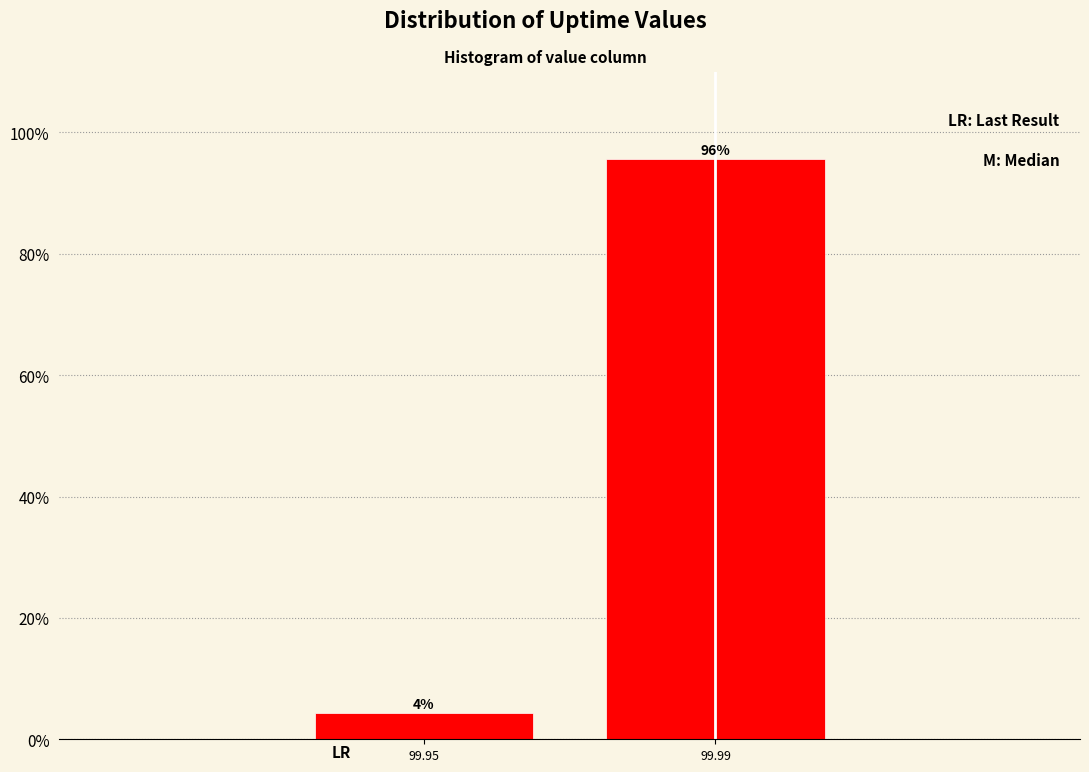

What is the sum of the values at 99.99 and 99.95?

100.0